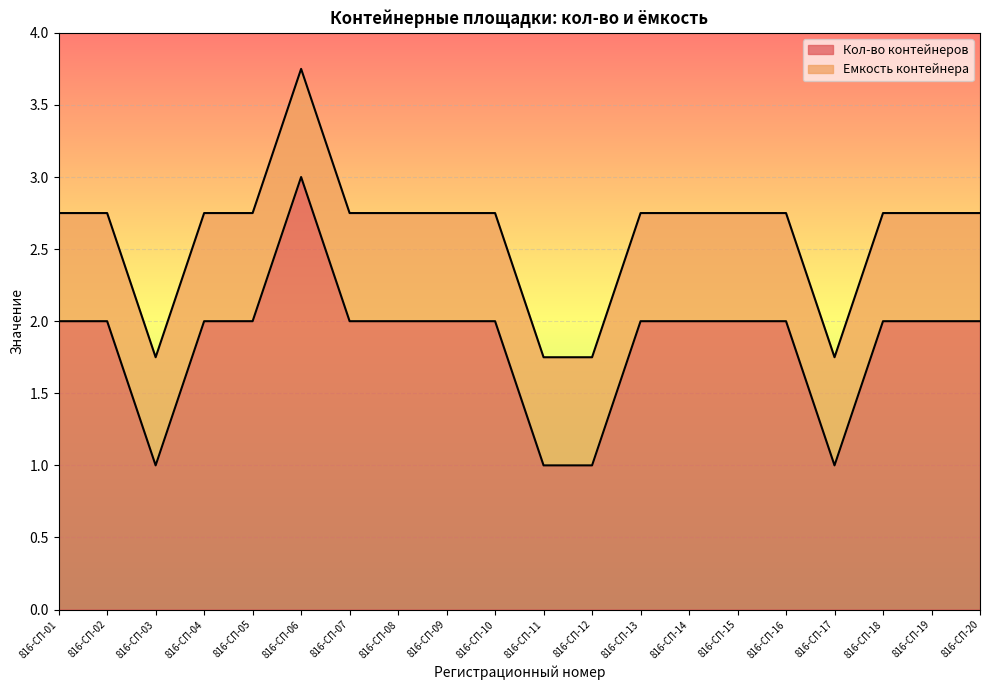

How many lines are shown in the chart?

2